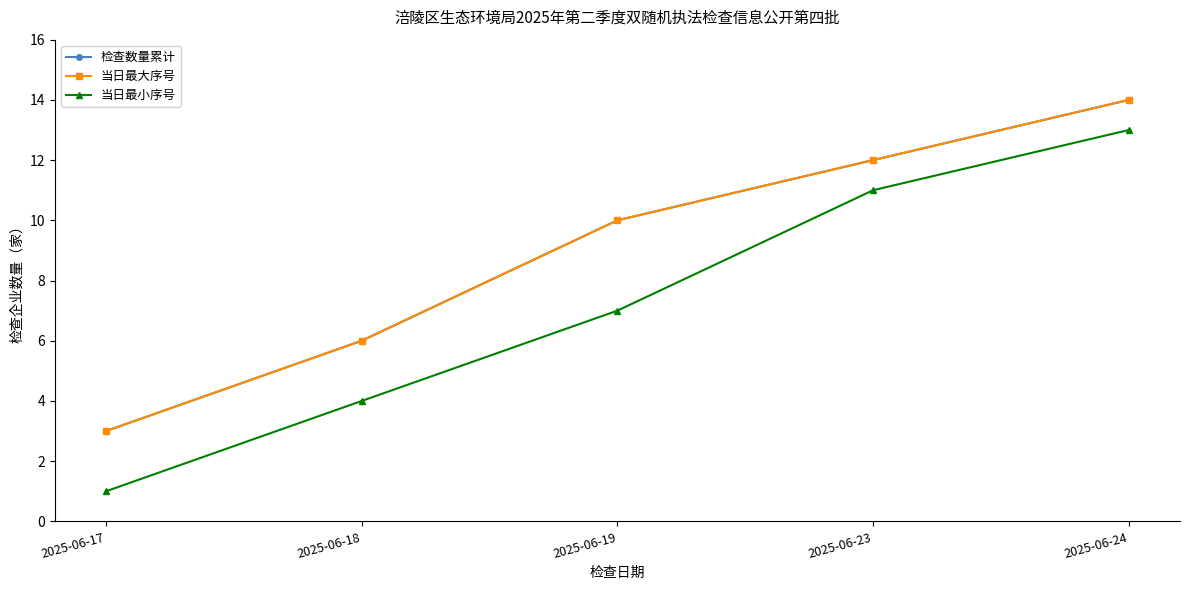

What is the sum of the 当日最大序号 values at 2025-06-23 and 2025-06-17?

15